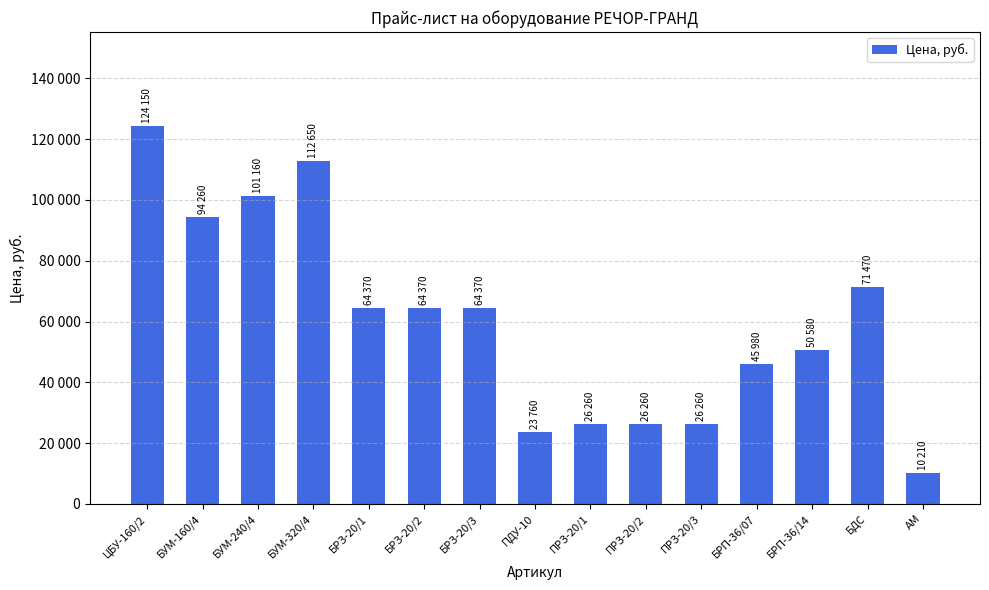

The value at БУМ-160/4 is 94260. True or false?

True